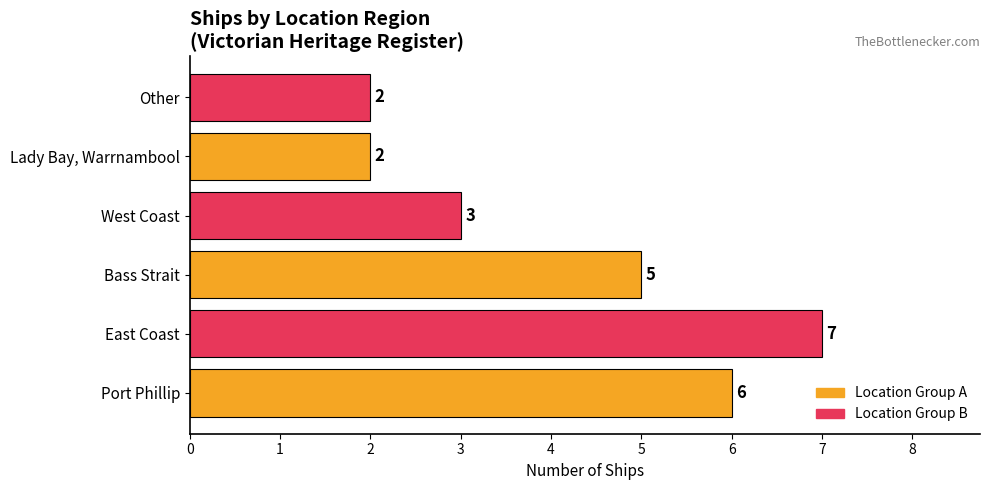

Approximately how many times larger is the value at Lady Bay, Warrnambool compared to East Coast?

0.3